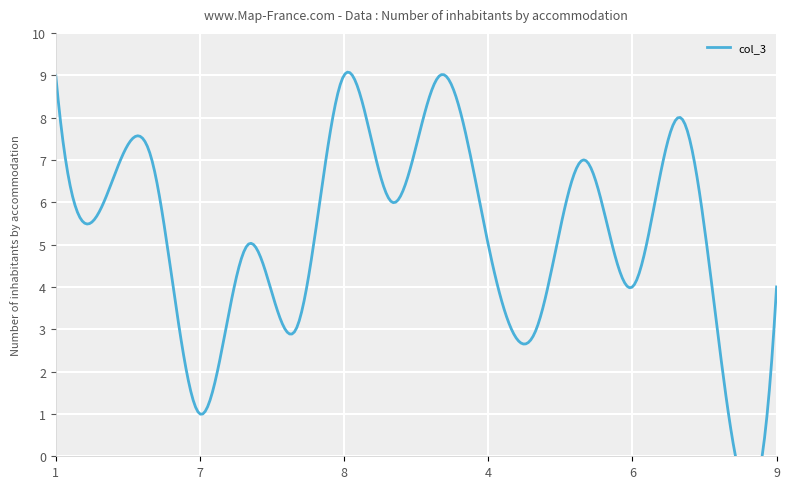

At how many categories does at least one series exceed 5?

15